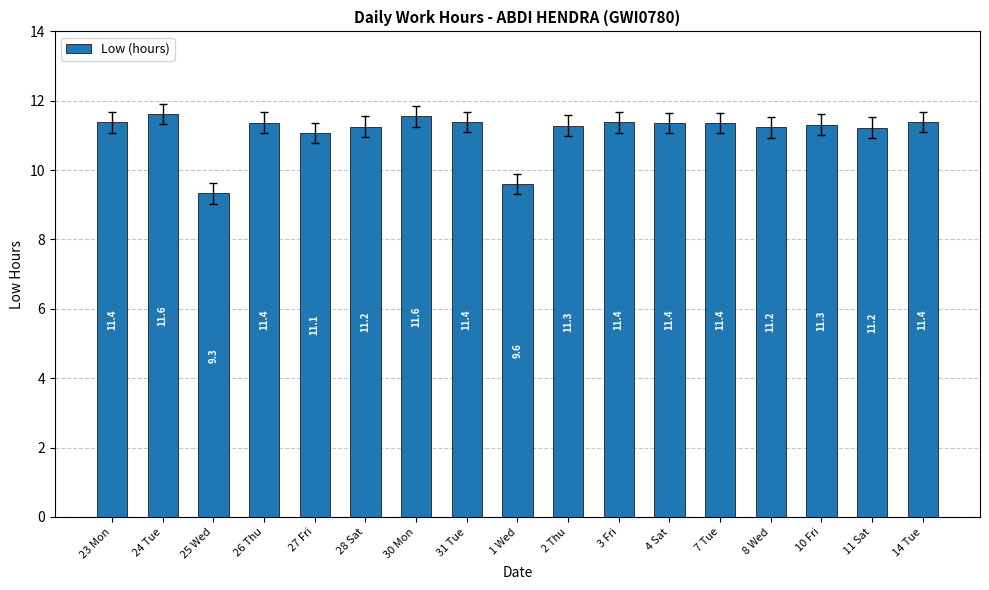

What is the value of the 16th bar from the left?

11.2